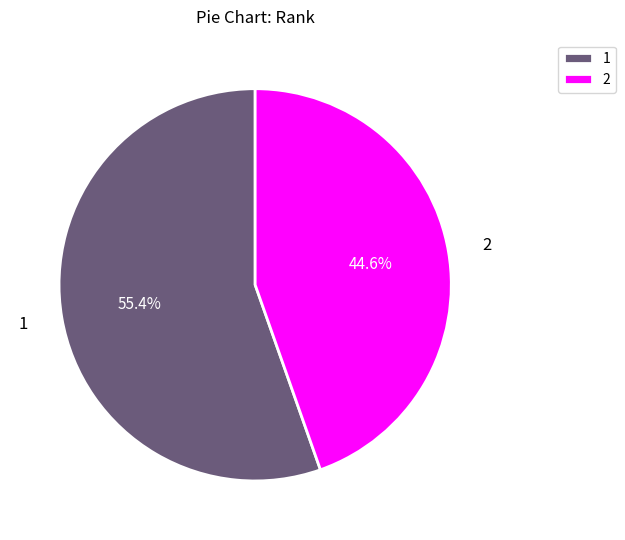

What is the ratio of the value at 2 to the value at 1?

0.8